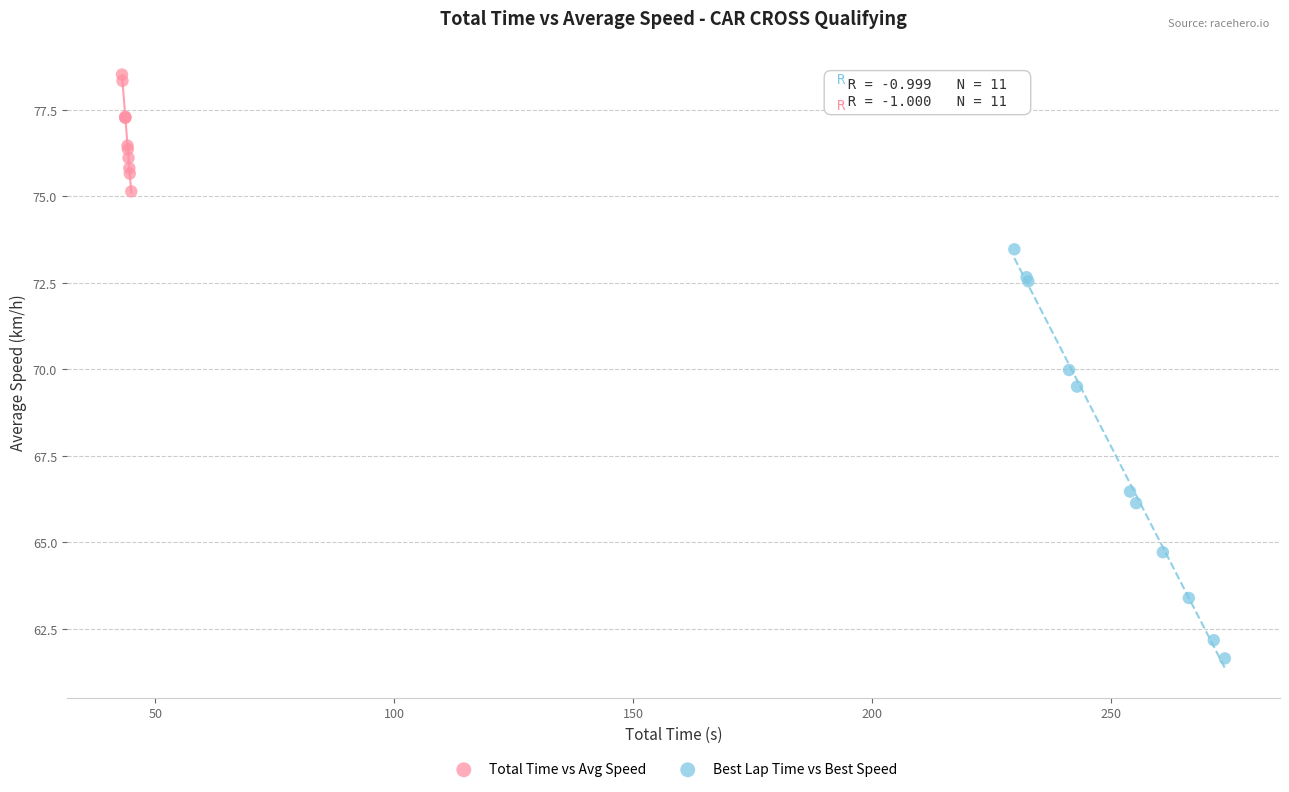

Which series has the largest Y range (max minus min)?

Best Lap Time vs Best Speed